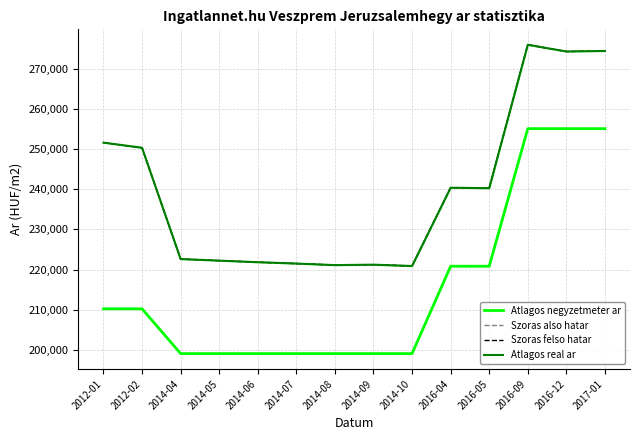

Which series has the widest spread of values?

Atlagos negyzetmeter ar